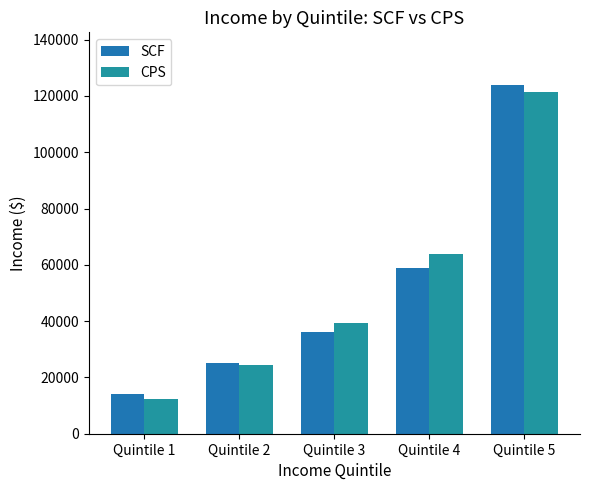

True or false: SCF has a value of 41381 at Quintile 5.

False